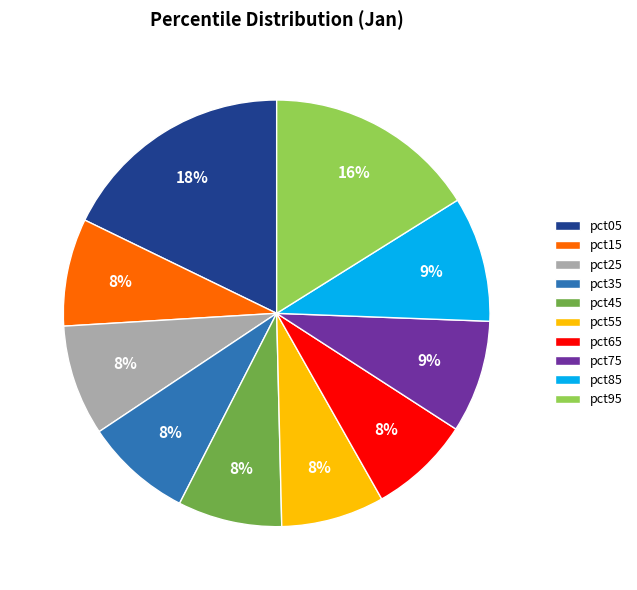

Is it true that pct75 is 1% of the pie?

False